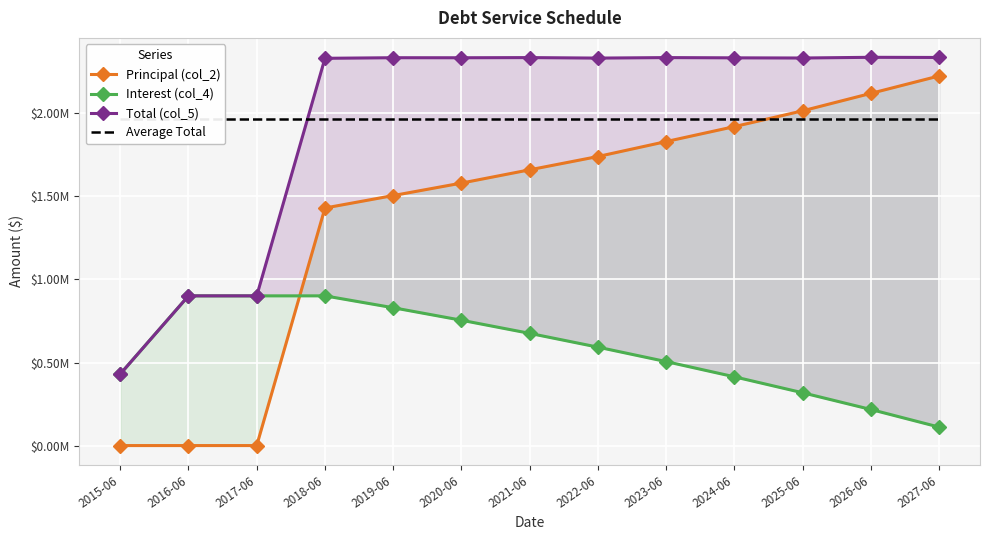

Reading left to right, extract all data points from this chart.

Principal (col_2): 0.0	0.0	0.0	1430000.0	1505000.0	1580000.0	1660000.0	1740000.0	1830000.0	1920000.0	2015000.0	2120000.0	2225000.0
Interest (col_4): 430597.2	901250.0	901250.0	901250.0	829750.0	754500.0	675500.0	592500.0	505500.0	414000.0	318000.0	217250.0	111250.0
Total (col_5): 430597.2	901250.0	901250.0	2331250.0	2334750.0	2334500.0	2335500.0	2332500.0	2335500.0	2334000.0	2333000.0	2337250.0	2336250.0
Average Total: 1967507.5	1967507.5	1967507.5	1967507.5	1967507.5	1967507.5	1967507.5	1967507.5	1967507.5	1967507.5	1967507.5	1967507.5	1967507.5